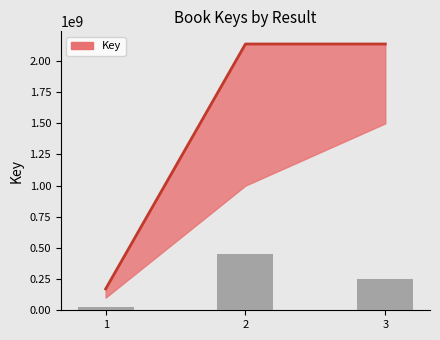

How many values are below 2137672251?

1